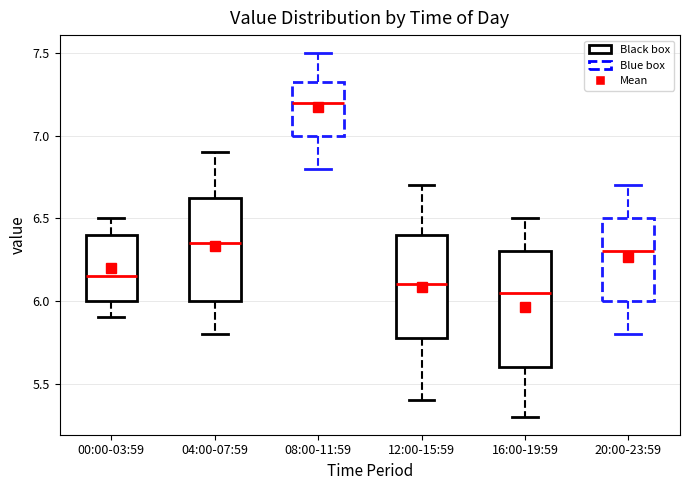

Reading left to right, read every box against the y-axis: the position of its median line, the range the box covers, and the ends of its whiskers. The values are not printed on the chart, so give them approximately, as read against the axis.

00:00-03:59: median 6.15, box 6.00 to 6.40, whiskers 5.90 to 6.50
04:00-07:59: median 6.35, box 6.00 to 6.65, whiskers 5.80 to 6.90
08:00-11:59: median 7.20, box 7.00 to 7.35, whiskers 6.80 to 7.50
12:00-15:59: median 6.10, box 5.80 to 6.40, whiskers 5.40 to 6.70
16:00-19:59: median 6.05, box 5.60 to 6.30, whiskers 5.30 to 6.50
20:00-23:59: median 6.30, box 6.00 to 6.50, whiskers 5.80 to 6.70